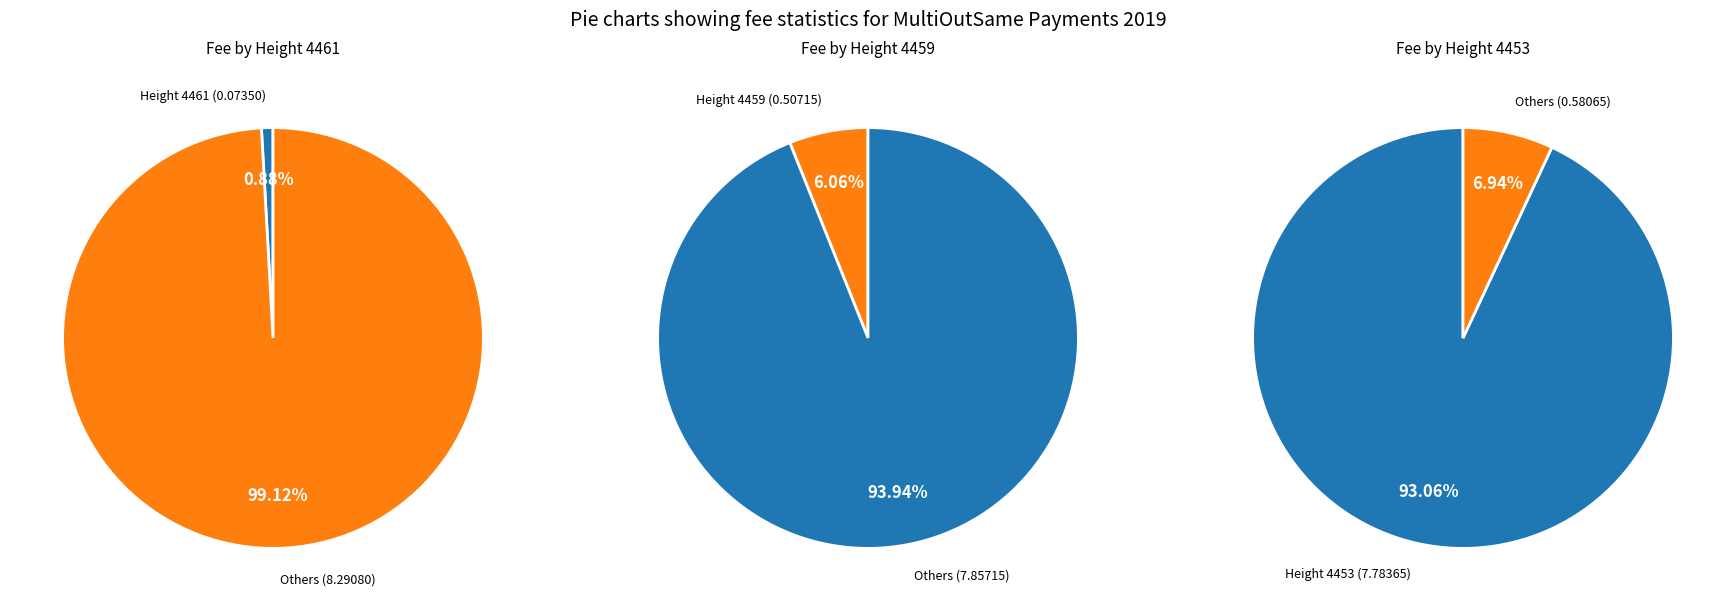

Do 4453 and 4459 together represent more than half of the pie?

Yes